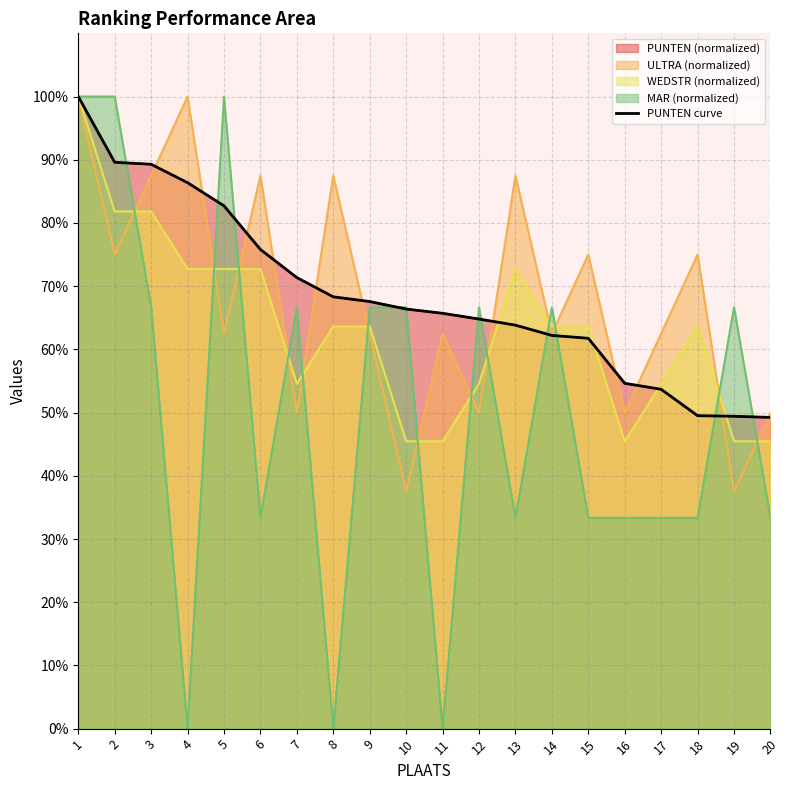

Reading left to right, extract all data points from this chart.

100.0	89.6	89.3	86.4	82.7	75.8	71.4	68.3	67.6	66.4	65.7	64.8	63.8	62.2	61.8	54.6	53.7	49.5	49.4	49.2